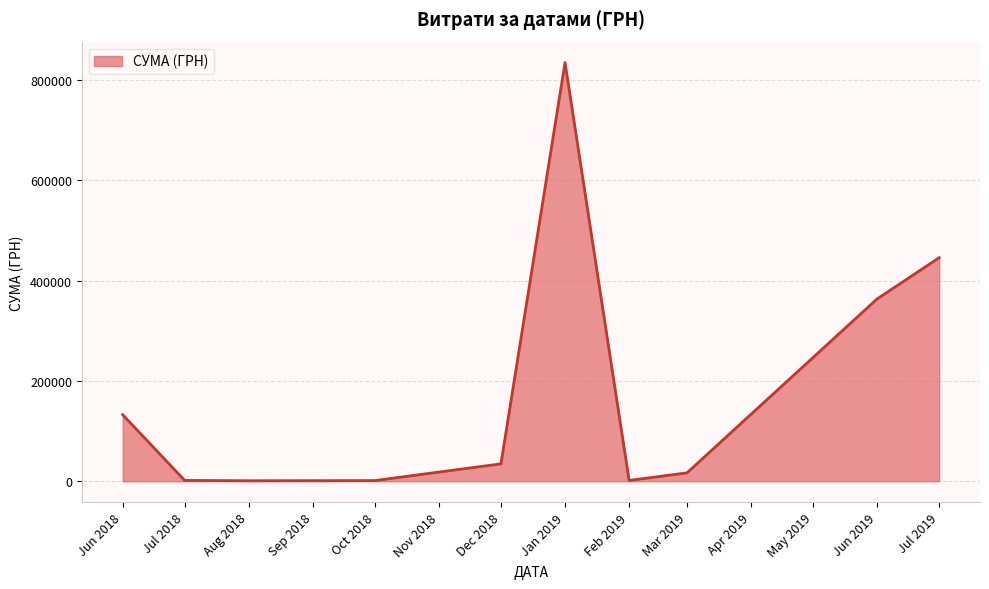

What is the sum of all values?

1834282.8